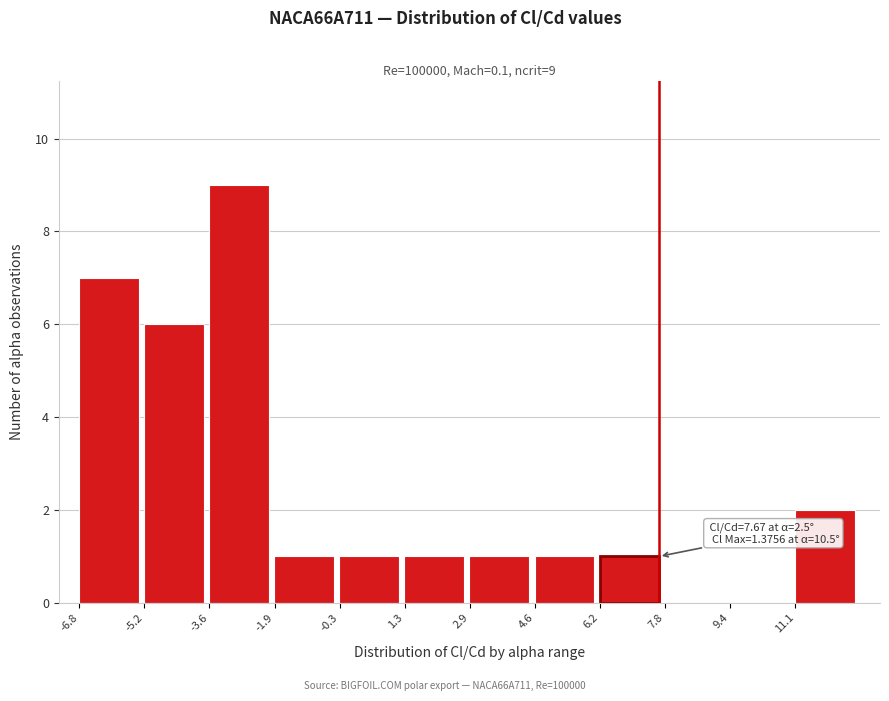

Which range on the x-axis has the tallest bar?

-3.6 to -2.0